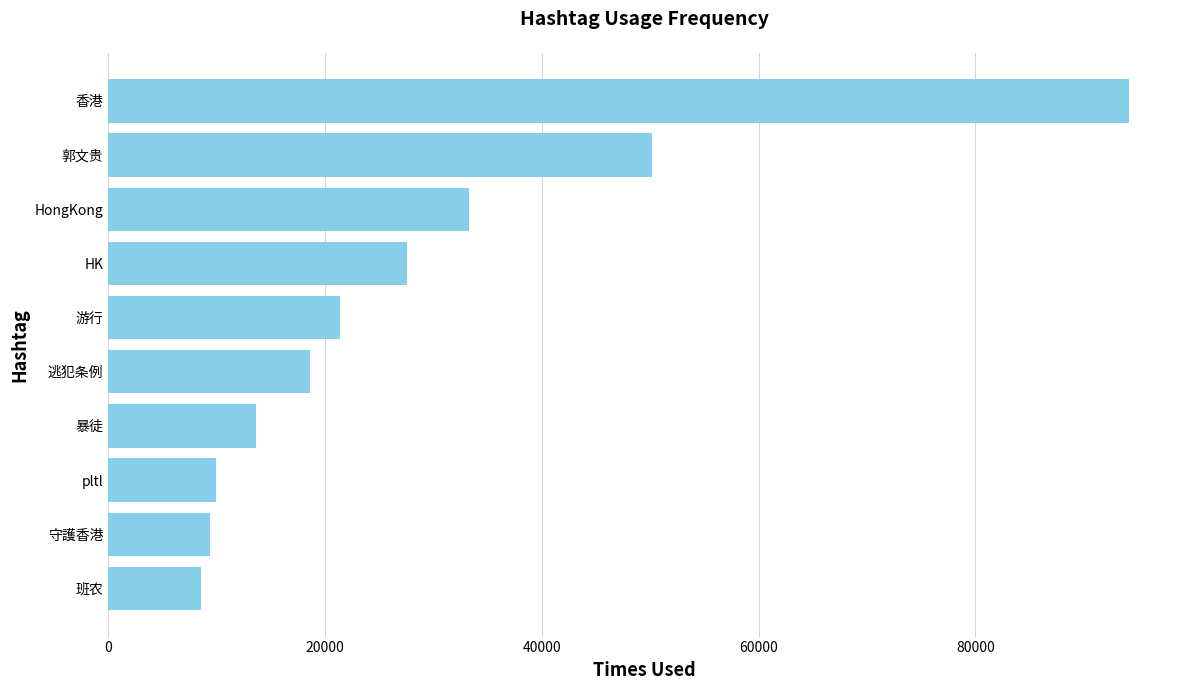

Reading top to bottom, list all the values displayed in this chart.

94171	50140	33318	27602	21413	18646	13667	9969	9397	8591